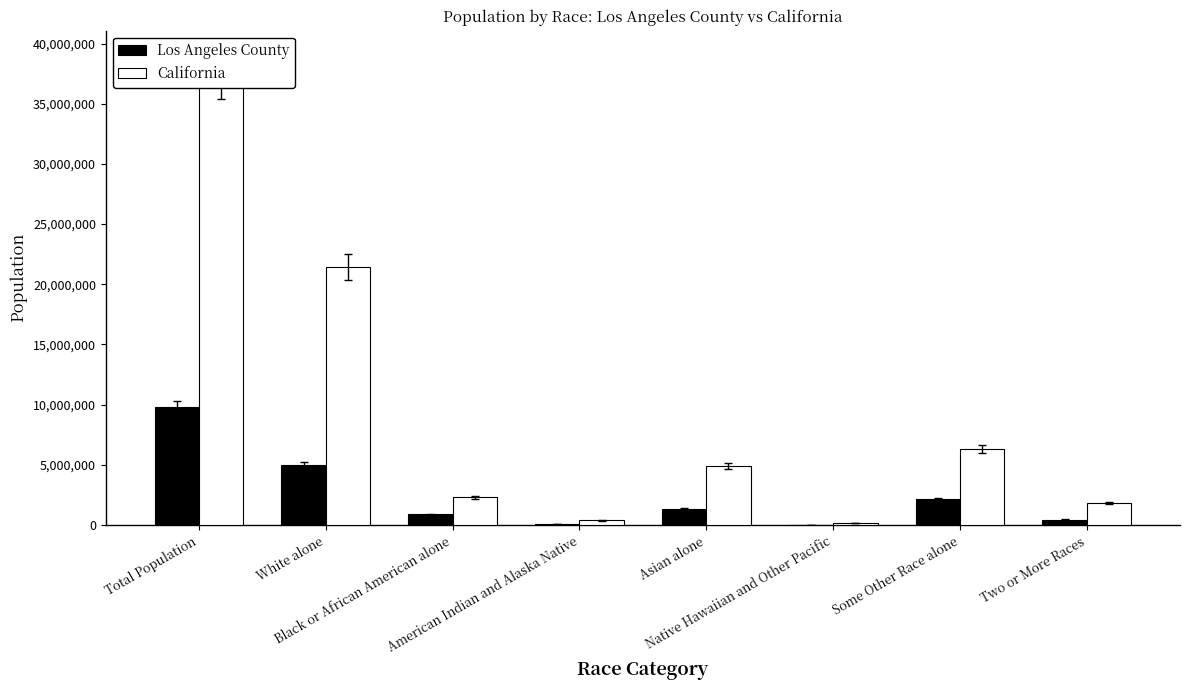

What is the lowest value of the California series?

144386